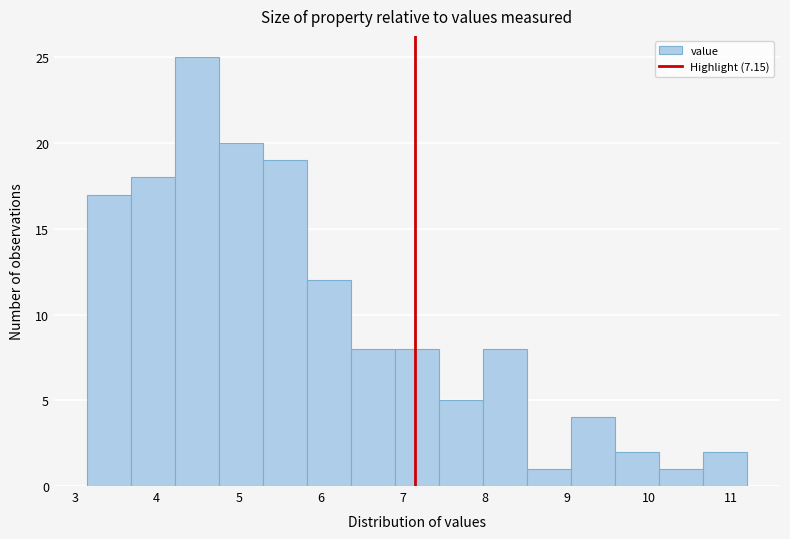

Over which range of the x-axis is the bar tallest?

4.2 to 4.8